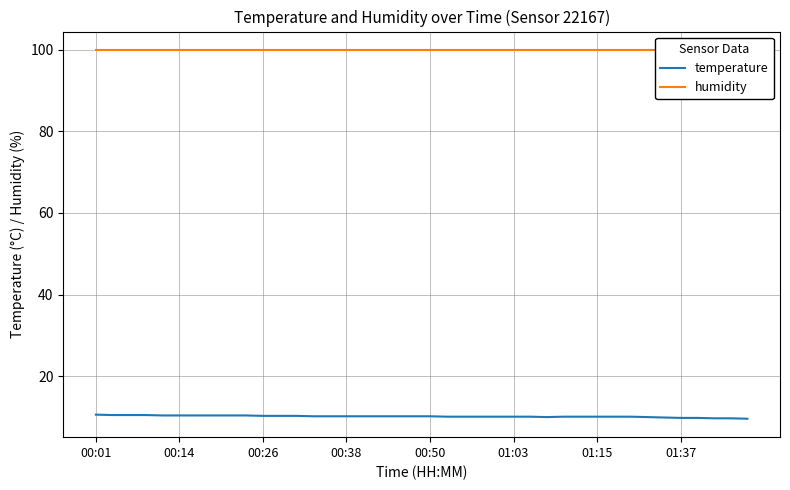

True or false: humidity and temperature intersect in this chart.

False